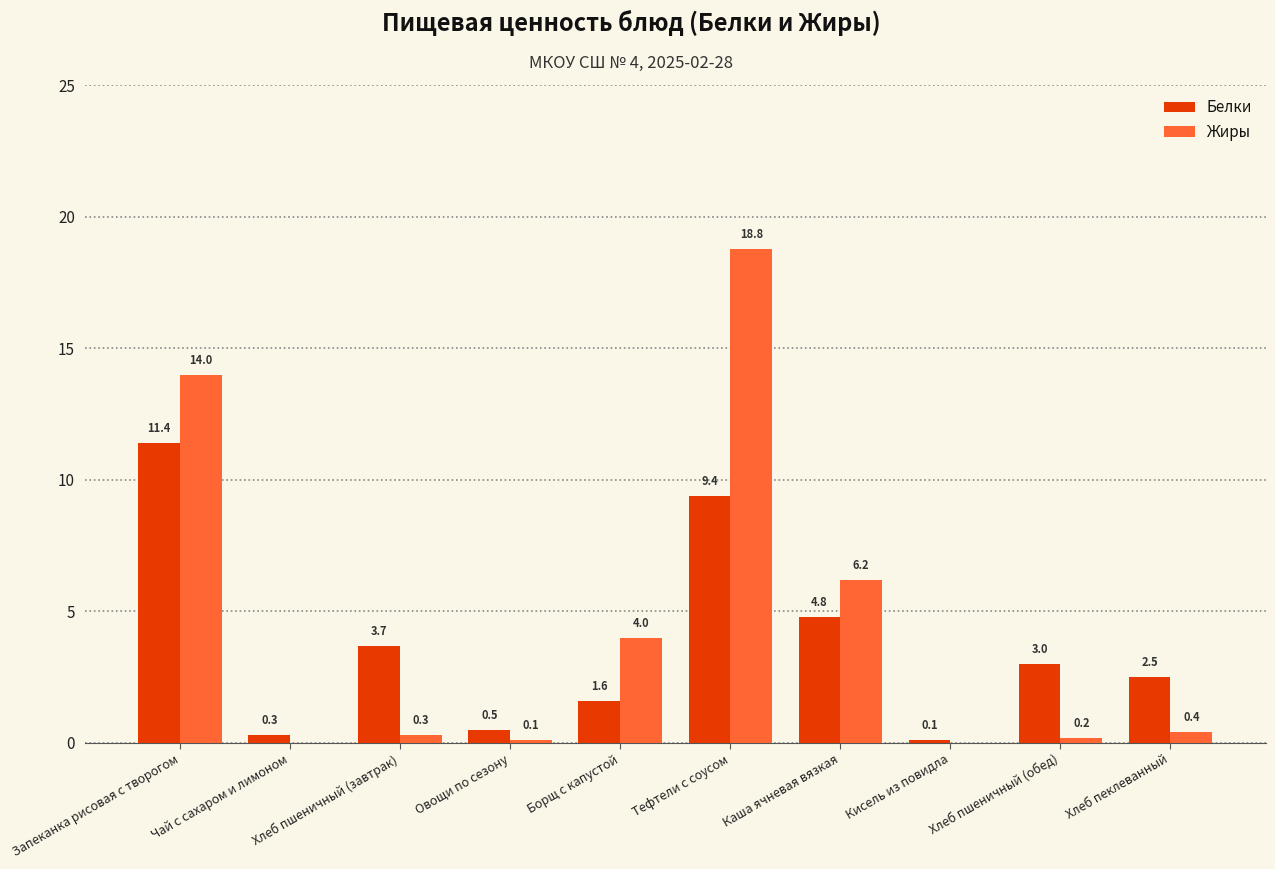

Between Борщ с капустой and Хлеб пеклеванный, which series saw the biggest shift?

Жиры